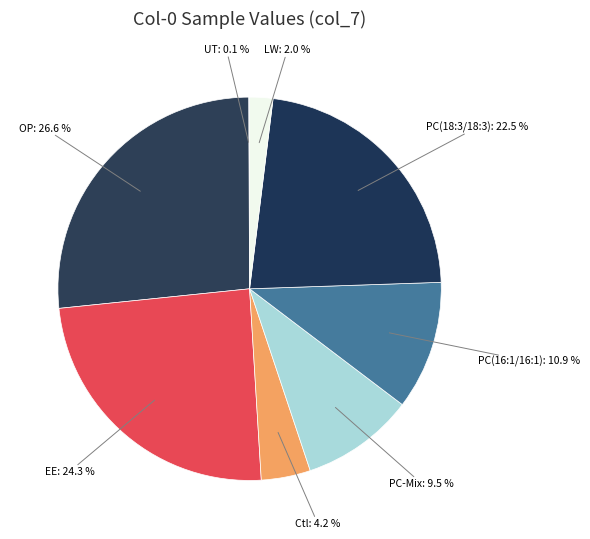

What percentage is NOT represented by PC(18:3/18:3): 22.5 %?

77.5%